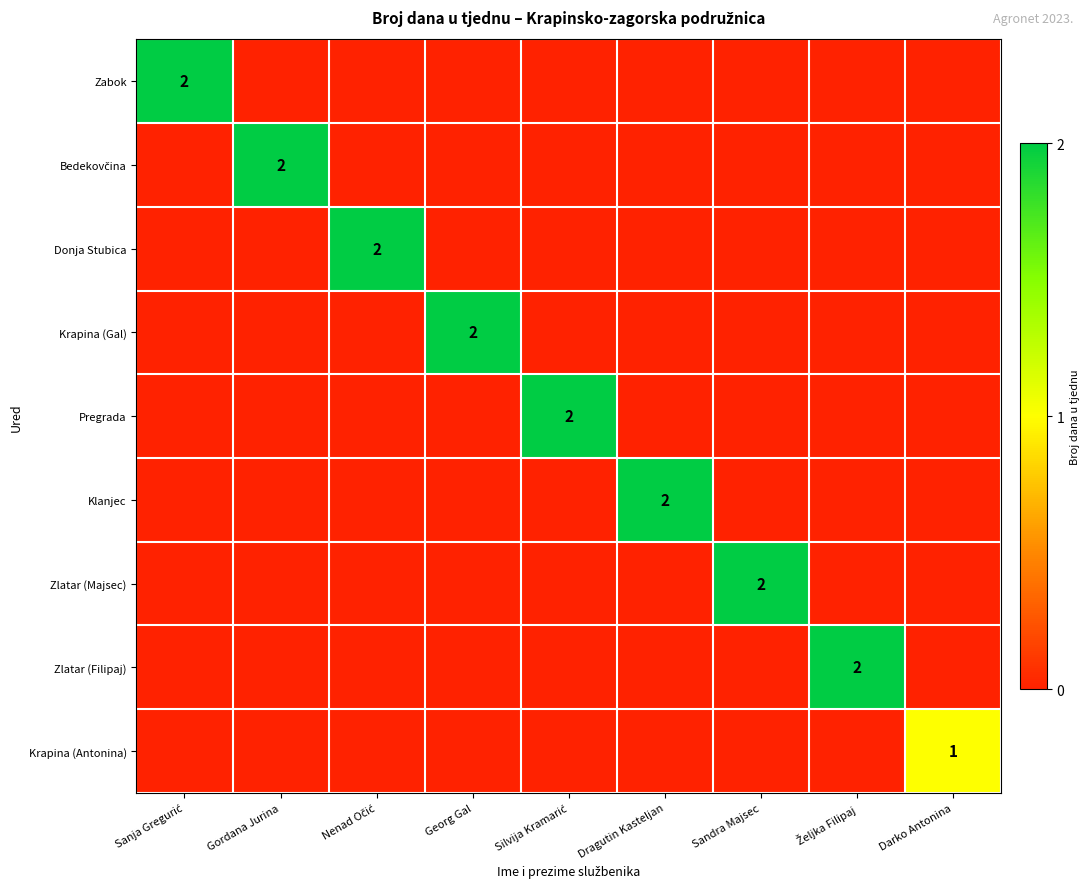

What is the total value across all series at Dragutin Kasteljan?

2